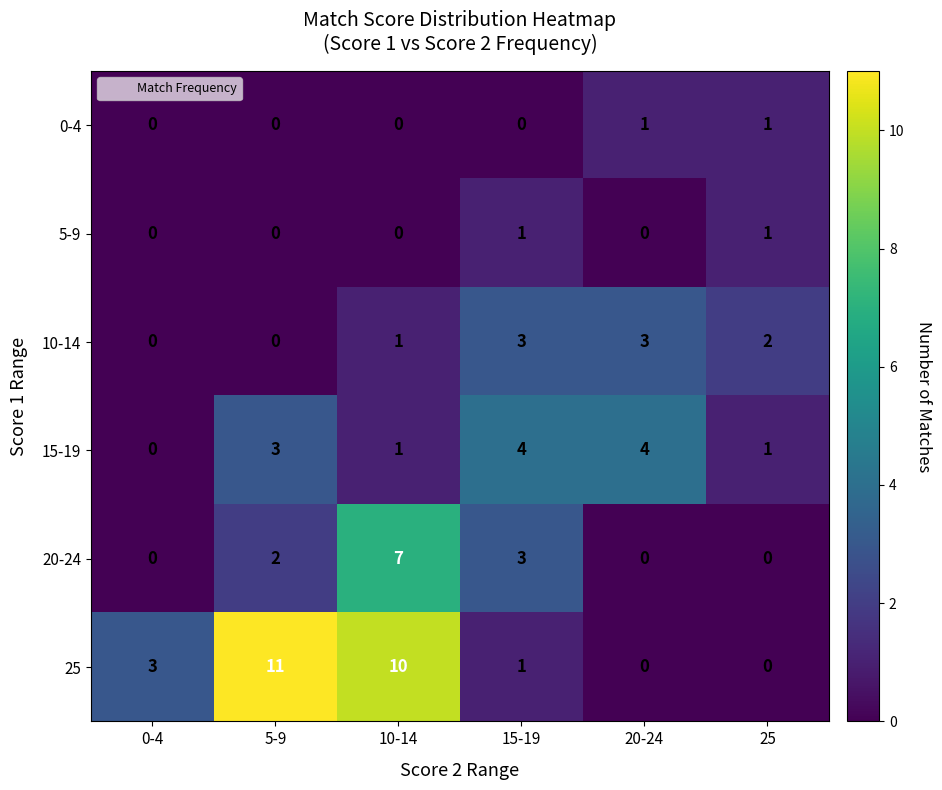

Which series changed the most between 0-4 and 20-24?

15-19